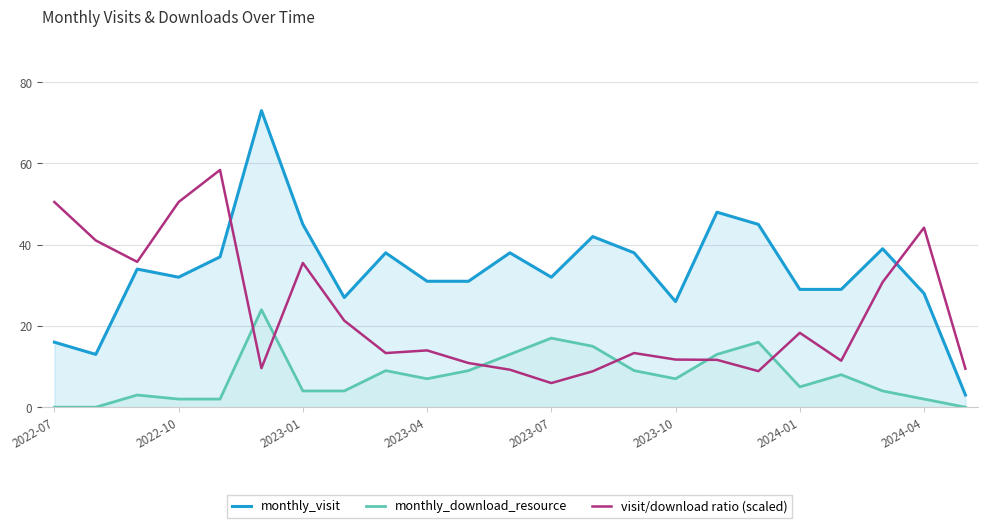

Which label corresponds to the smallest value in the chart?

2022-07